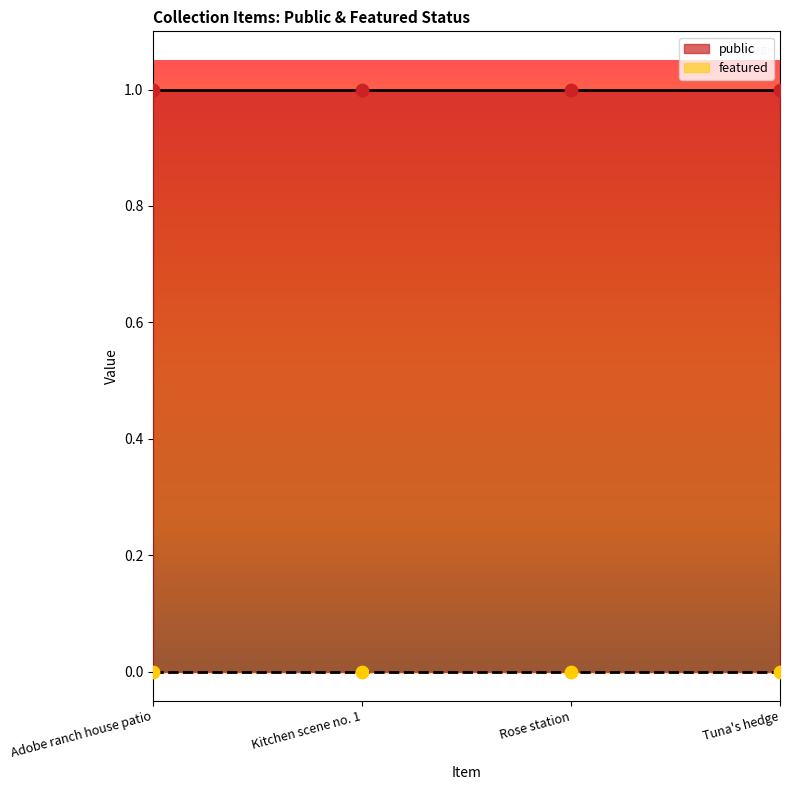

Is the value of public at Rose station greater than the value of featured at Adobe ranch house patio?

Yes